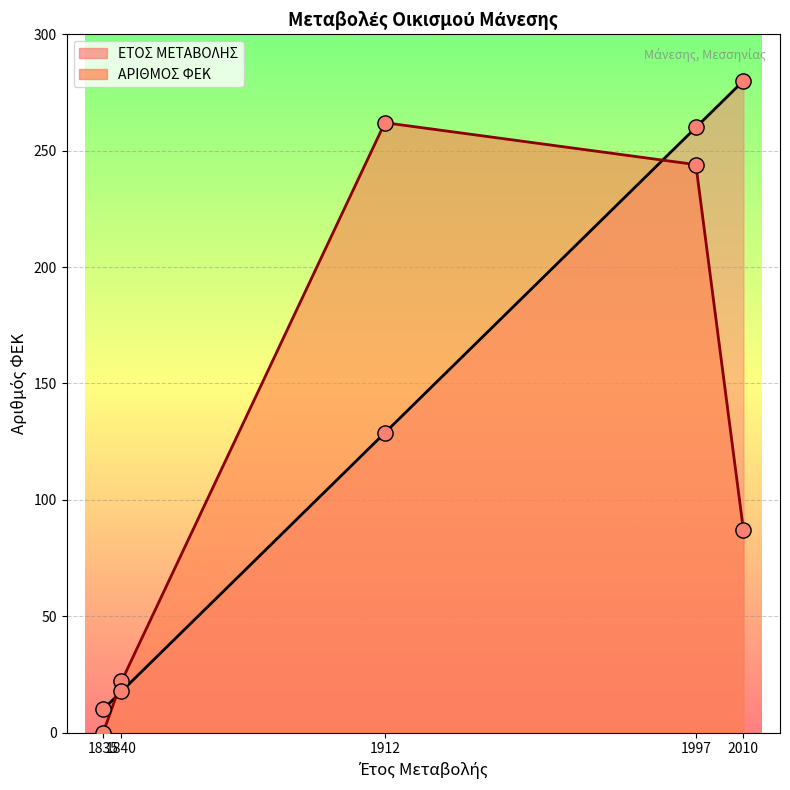

Which series reaches the maximum Y coordinate?

ΕΤΟΣ ΜΕΤΑΒΟΛΗΣ